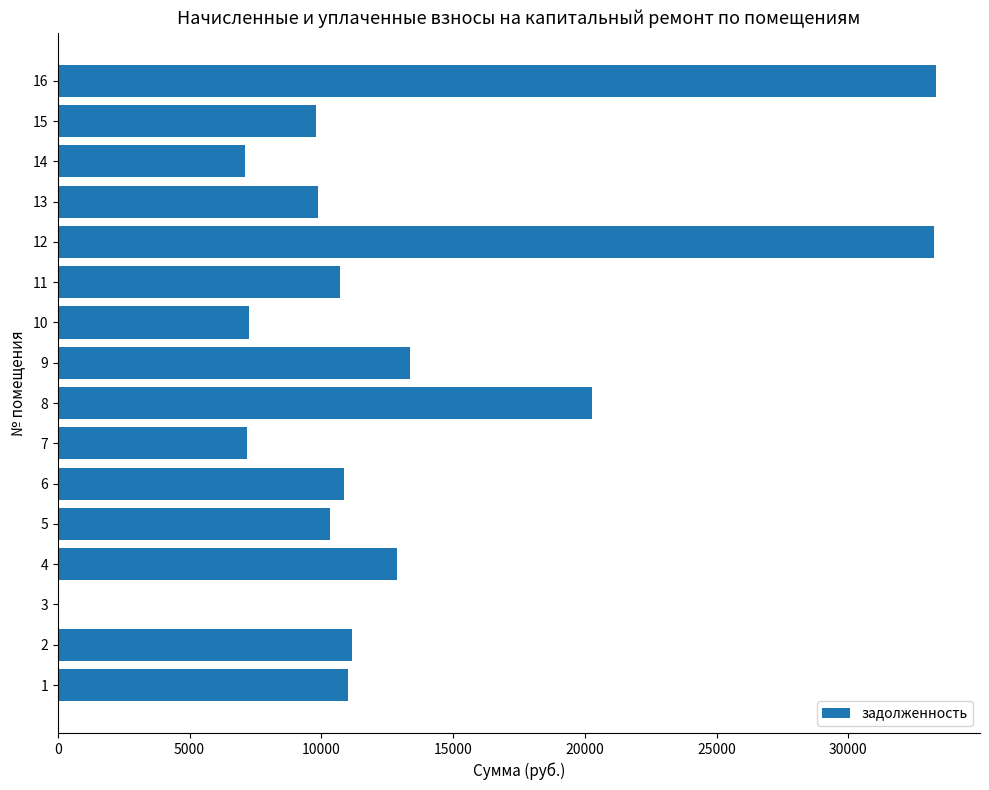

What is the greatest value displayed?

33332.6